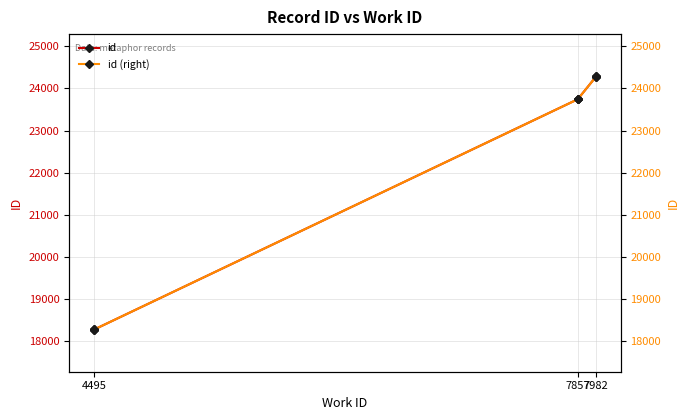

True or false: id (right) has more than 0 points higher than both neighbors.

False